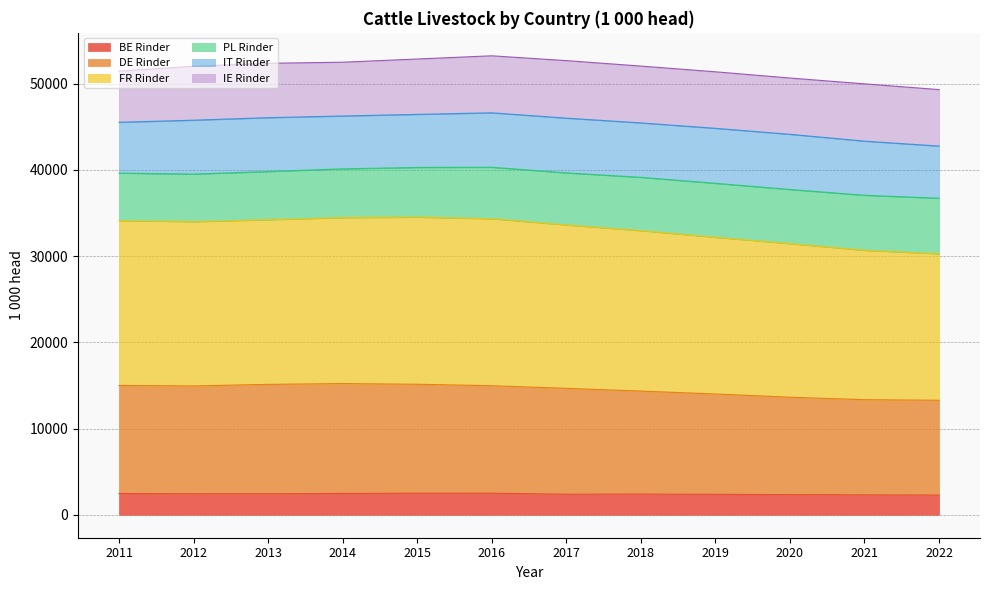

What is the minimum value for BE Rinder?

2286.1